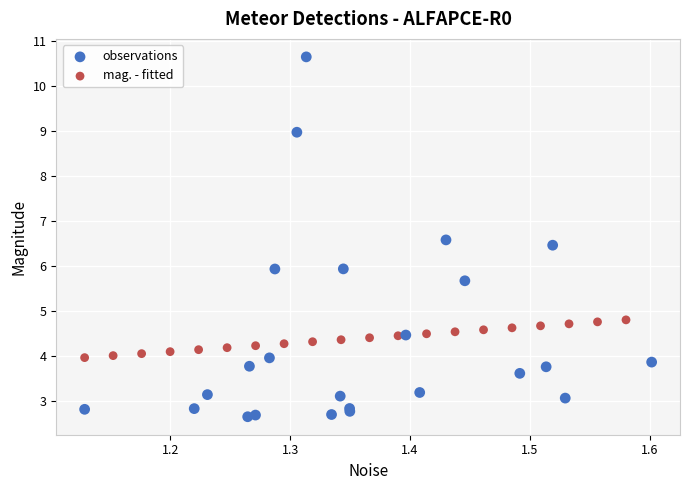

Which series contains the highest Y value?

observations